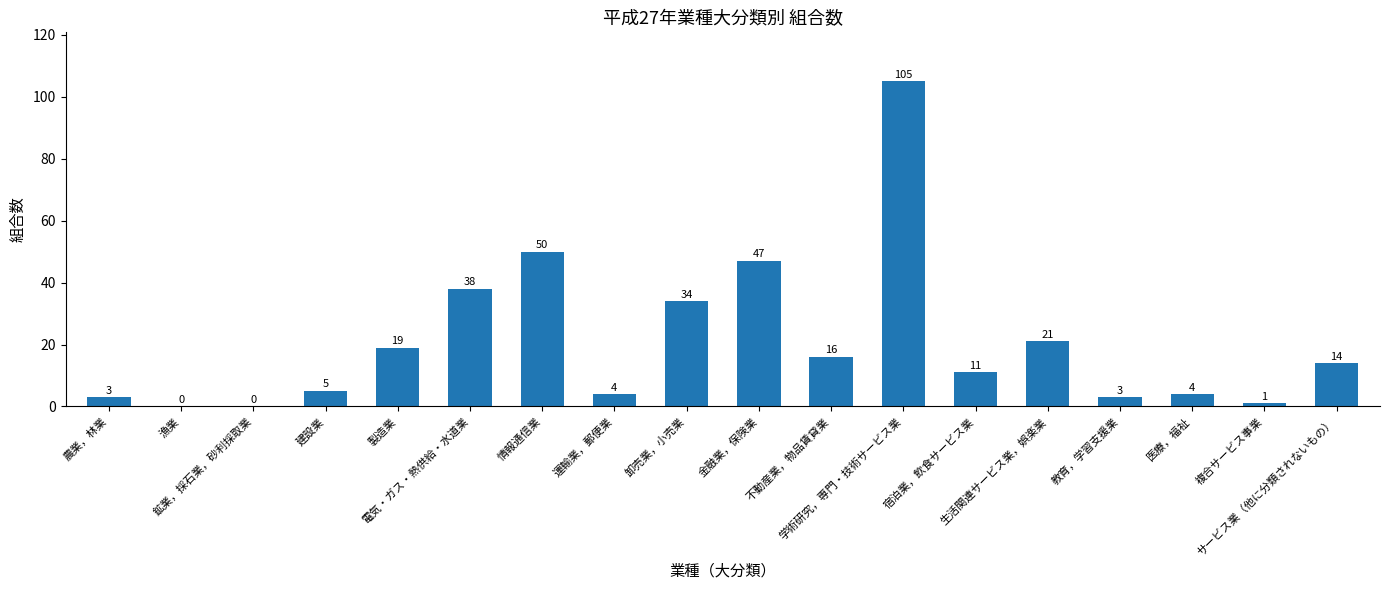

What is the sum of all values?

375